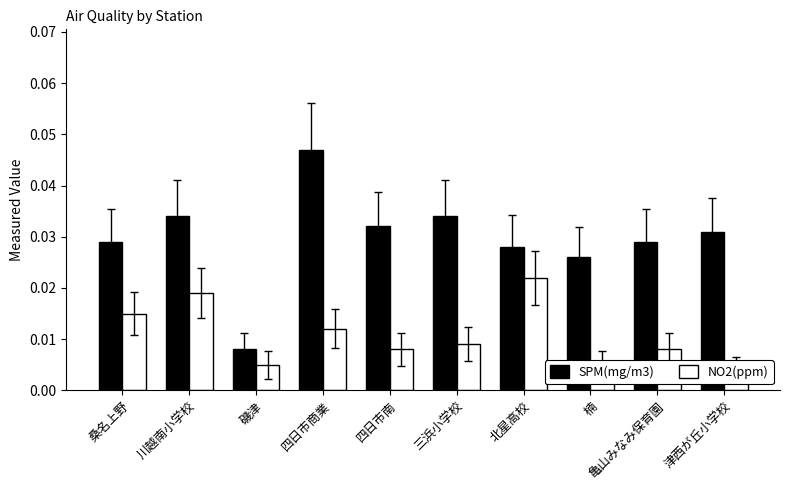

Rank the categories by NO2(ppm) value from lowest to highest.

津西が丘小学校, 磯津, 楠, 四日市南, 亀山みなみ保育園, 三浜小学校, 四日市商業, 桑名上野, 川越南小学校, 北星高校